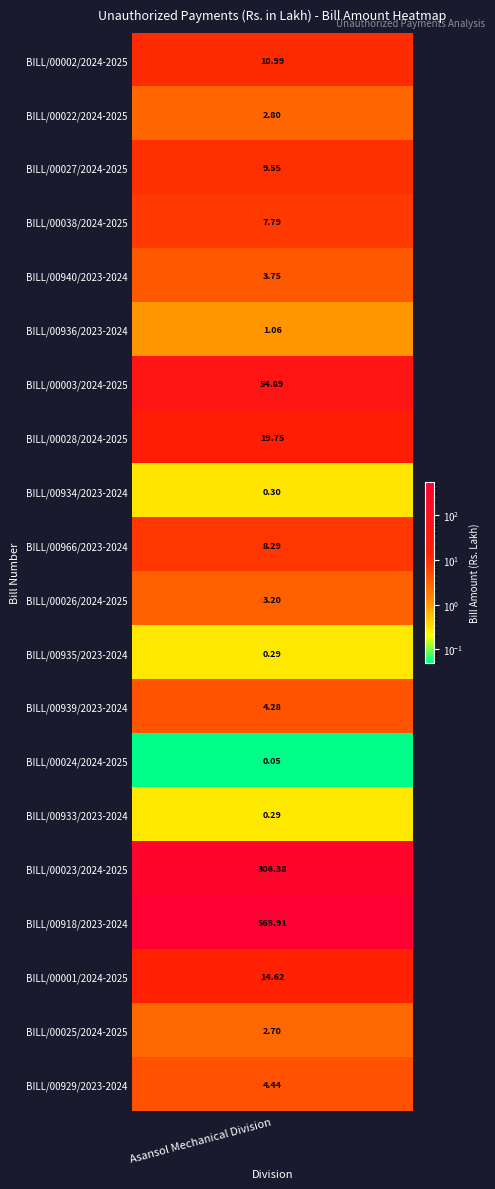

What is the difference between the maximum and minimum values?

565.9